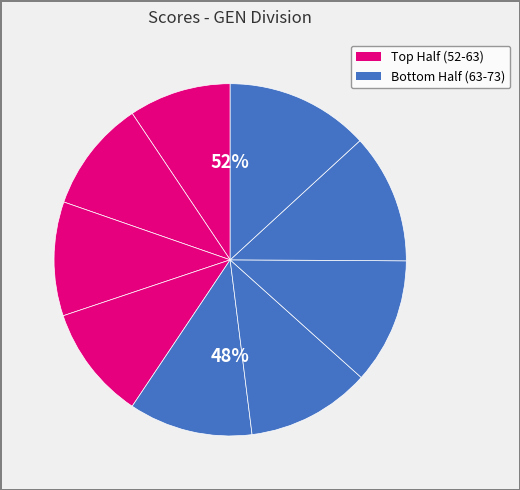

Rank the categories by value from highest to lowest.

Jennifer M, Cara Tatro, Chris Ryan, Kayla Neumeister, Shawn Eldred, Colby Garrand, John Lucci, Norman Wedge, Gregory Tatro